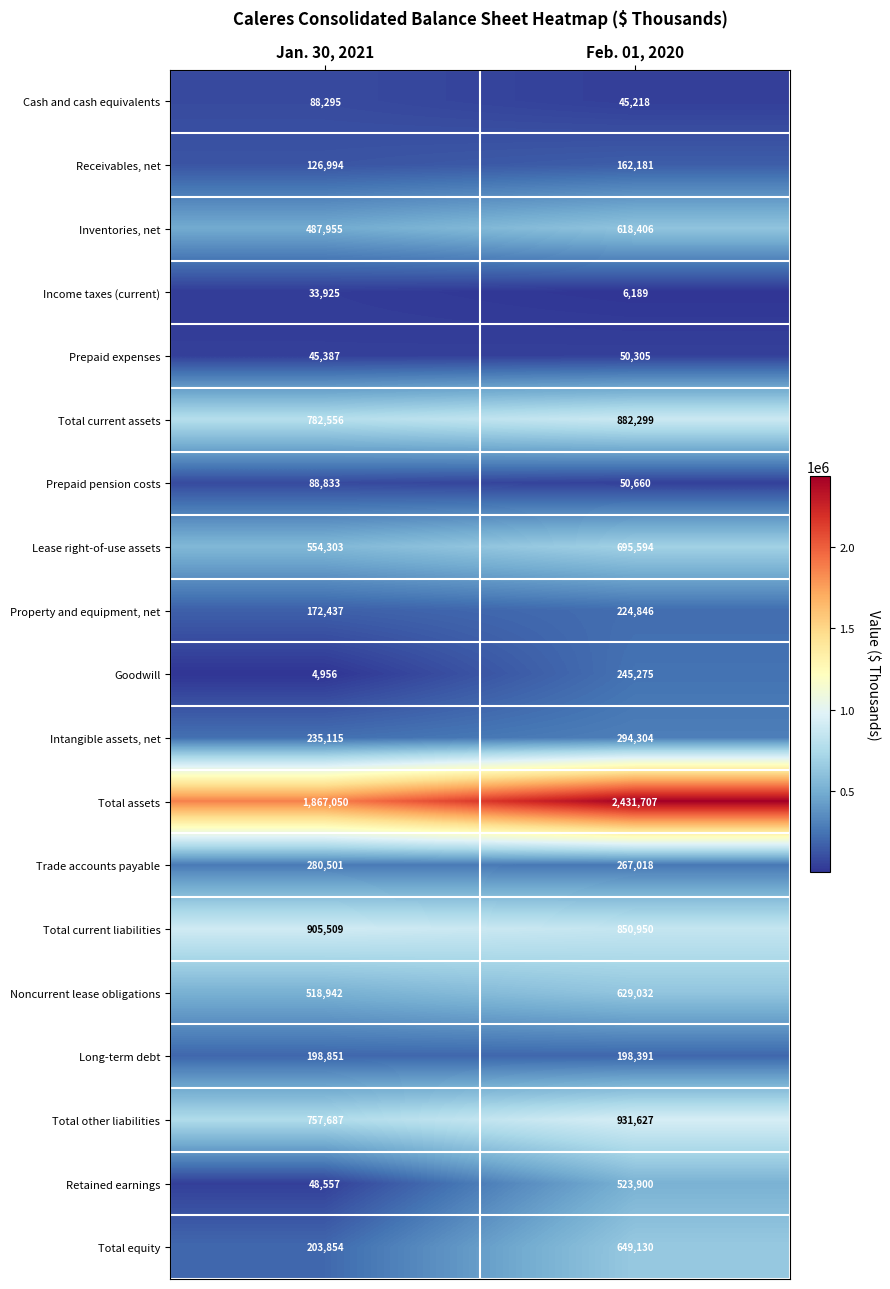

What is the average value of the Total other liabilities series?

844657